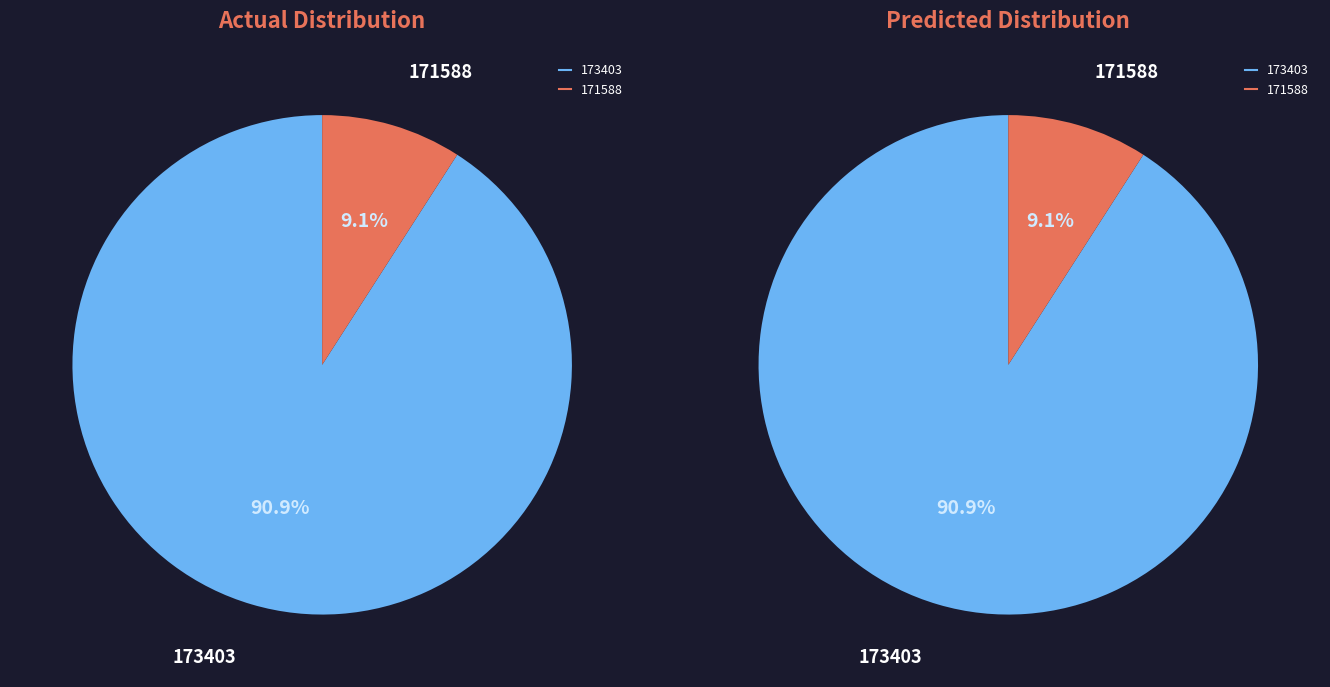

Is there a majority slice in this chart?

Yes